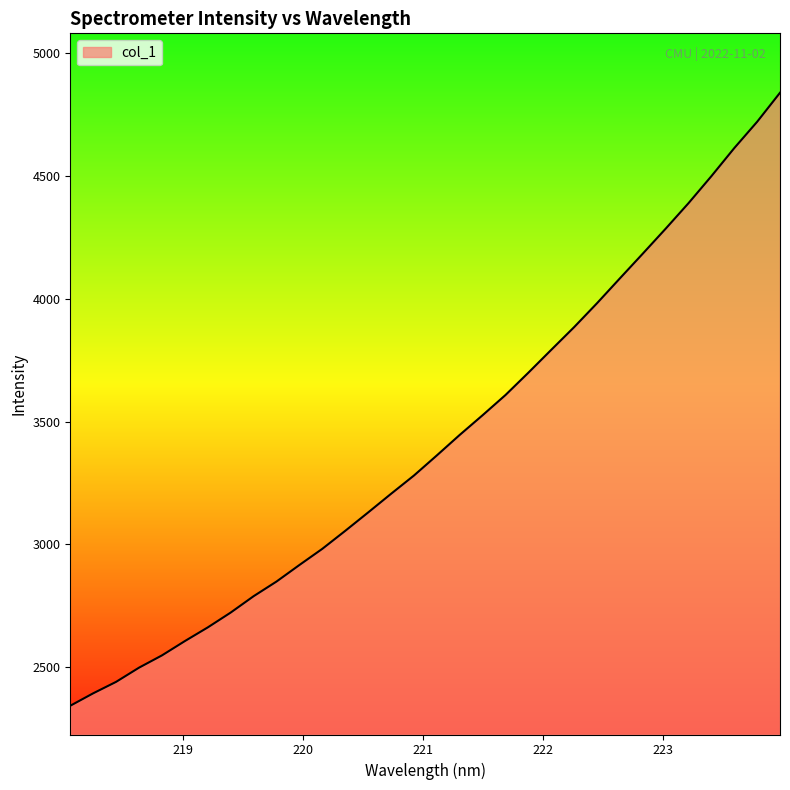

Count the number of categories in the chart.

32